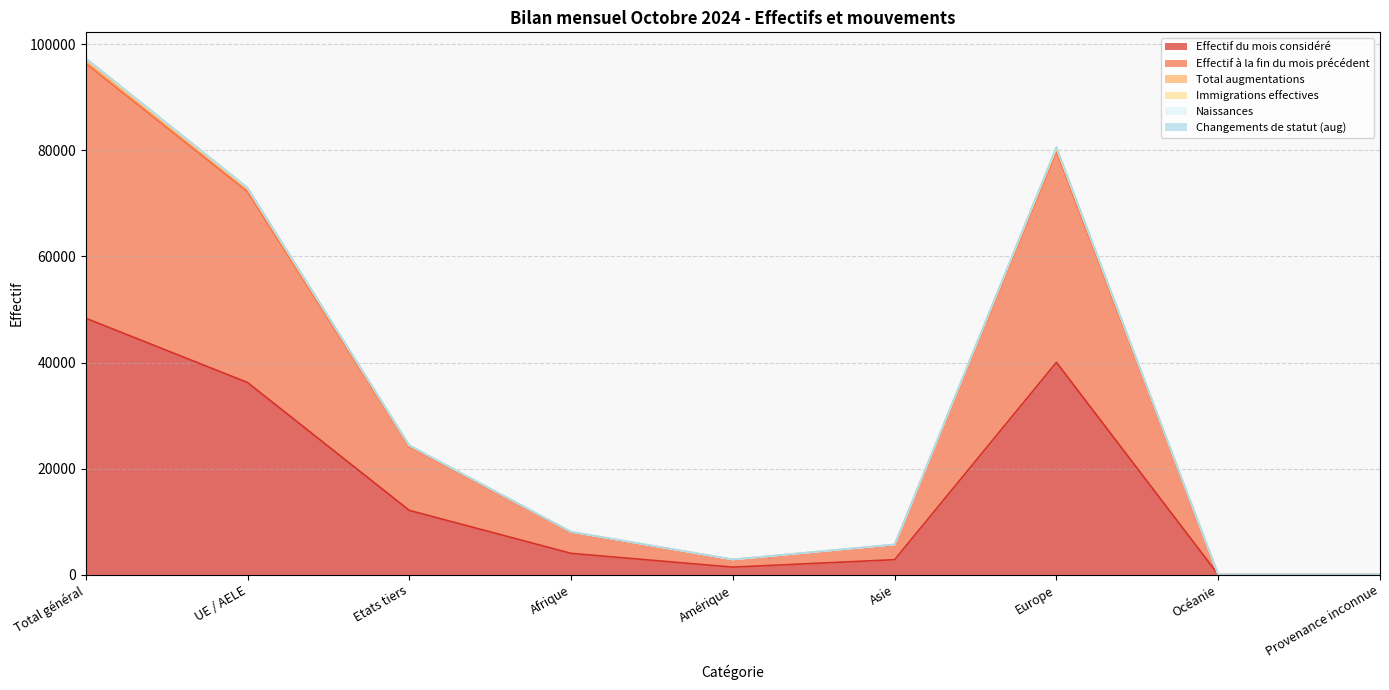

How many values in the Total augmentations series exceed 8091?

4